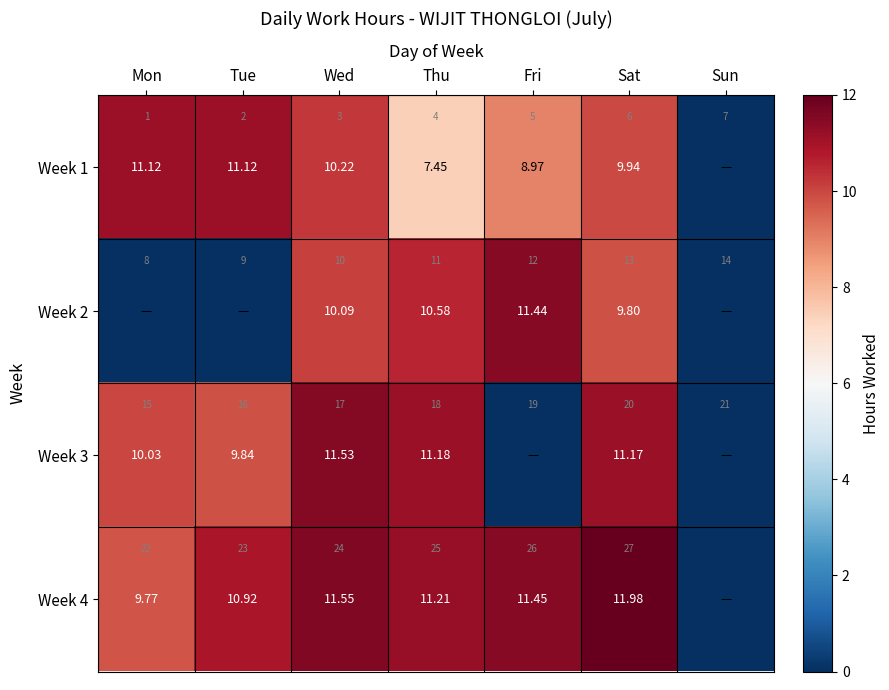

The Week 1 series shows 12.1 at Fri. True or false?

False